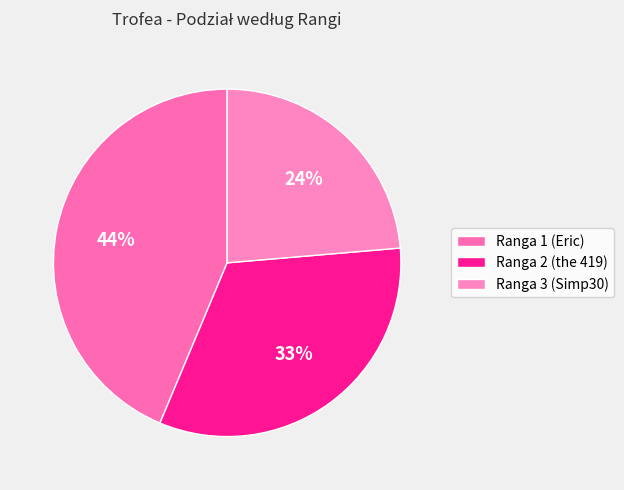

What is the smallest slice in the pie chart?

Ranga 3 (Simp30)